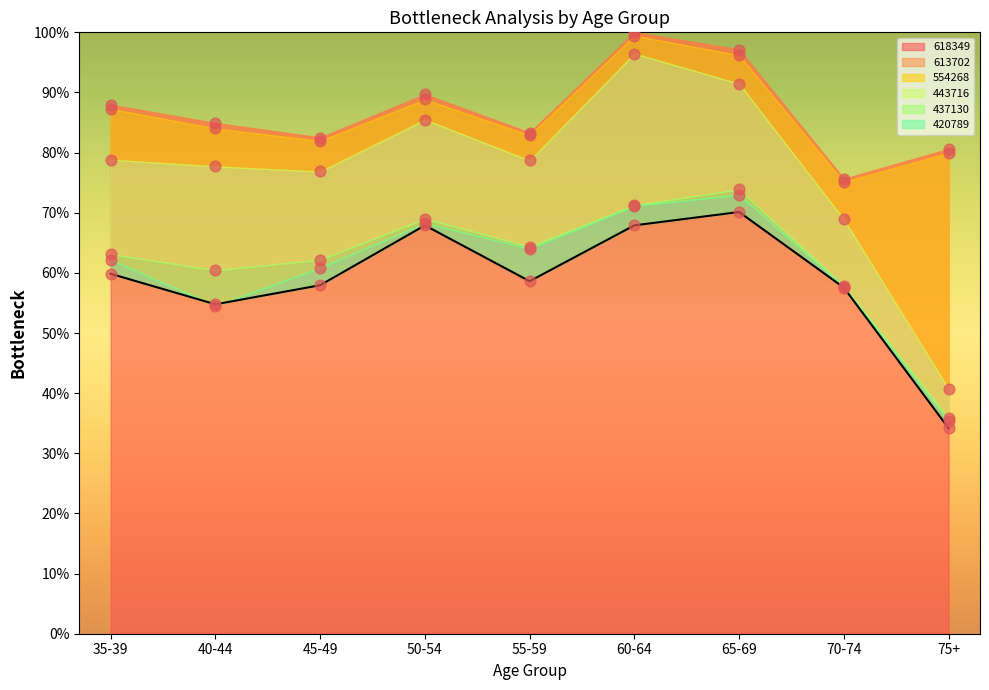

What is the total value across all series at 70-74?

392.8